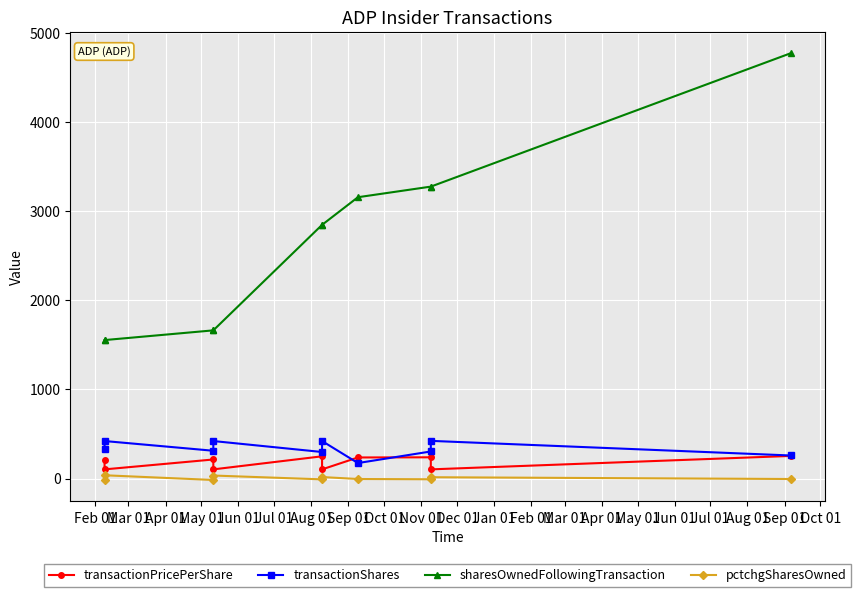

What is the sum of the sharesOwnedFollowingTransaction values at Sep 01 and Jun 01?

4510.0